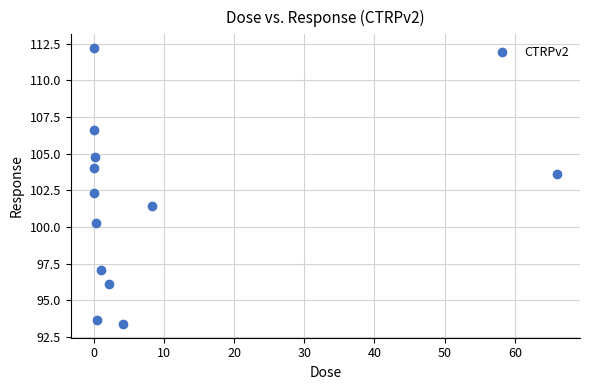

What is the average Y value?

101.3